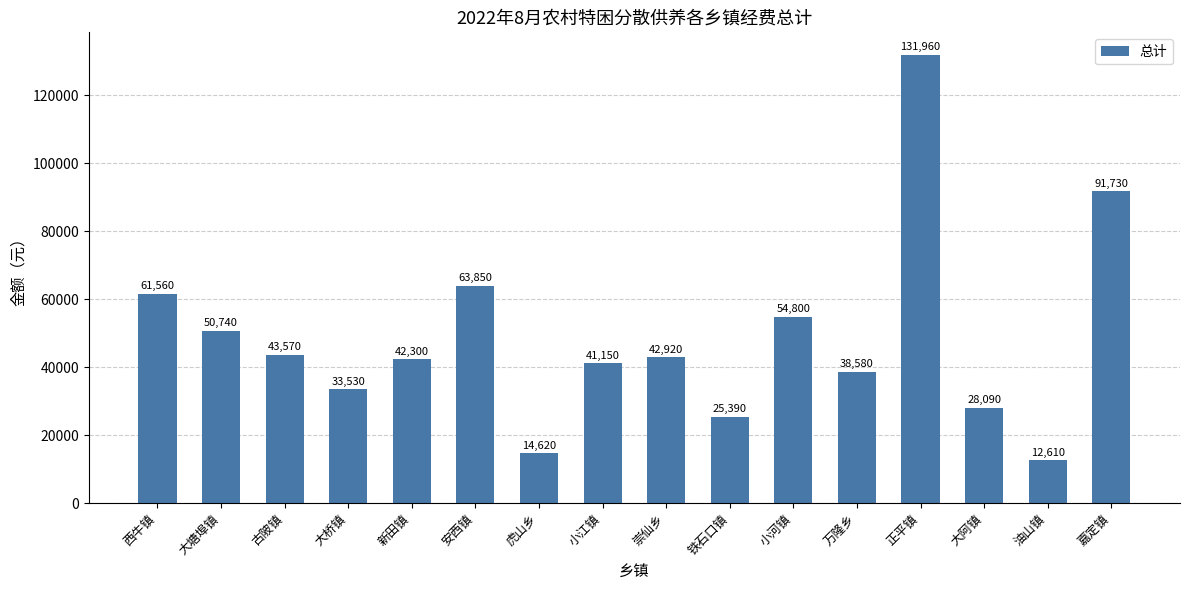

Are the bars grouped side by side (vs. stacked)?

No